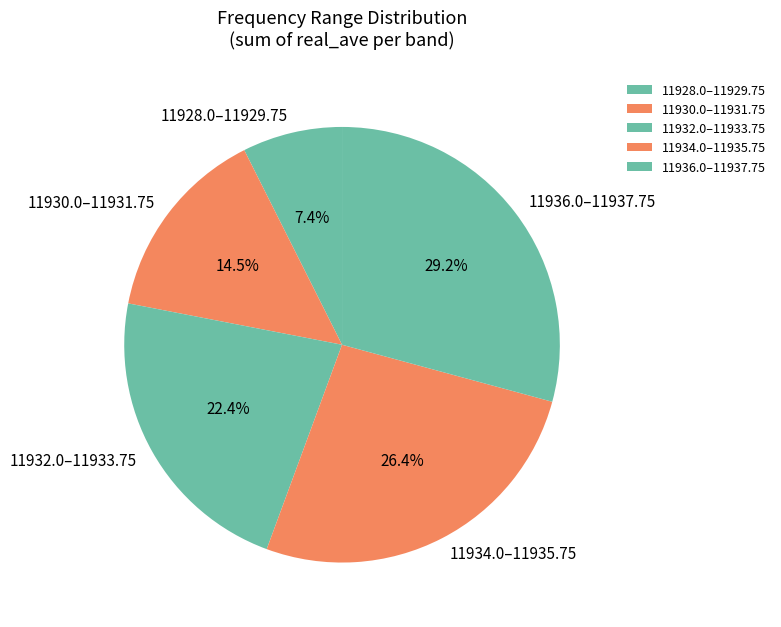

Rank the categories by value from lowest to highest.

11928.0–11929.75, 11930.0–11931.75, 11932.0–11933.75, 11934.0–11935.75, 11936.0–11937.75